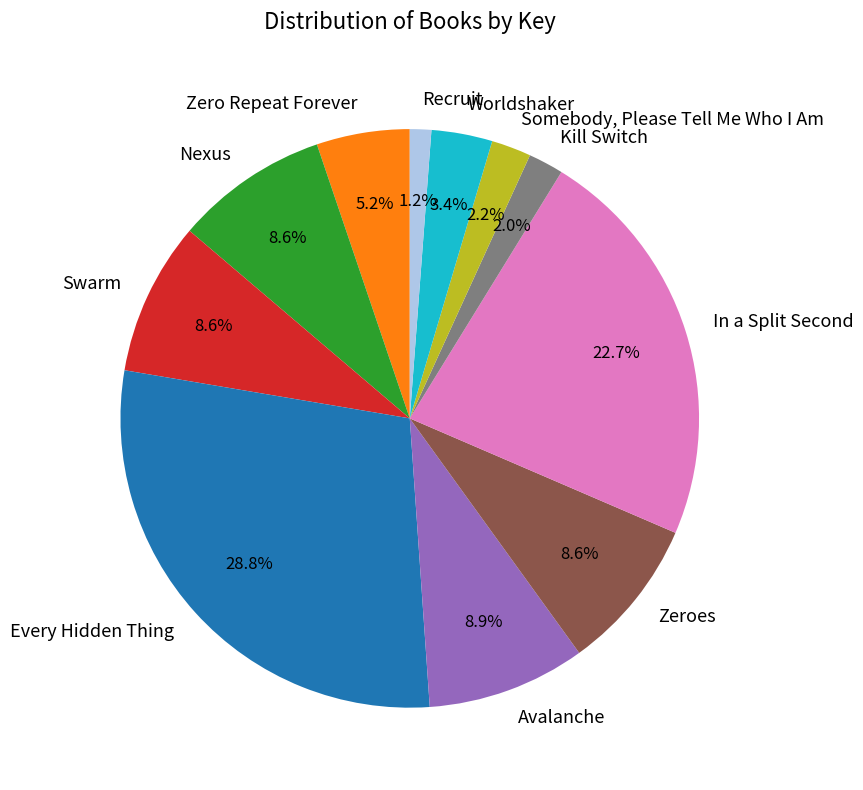

Is Recruit the majority of the pie?

No